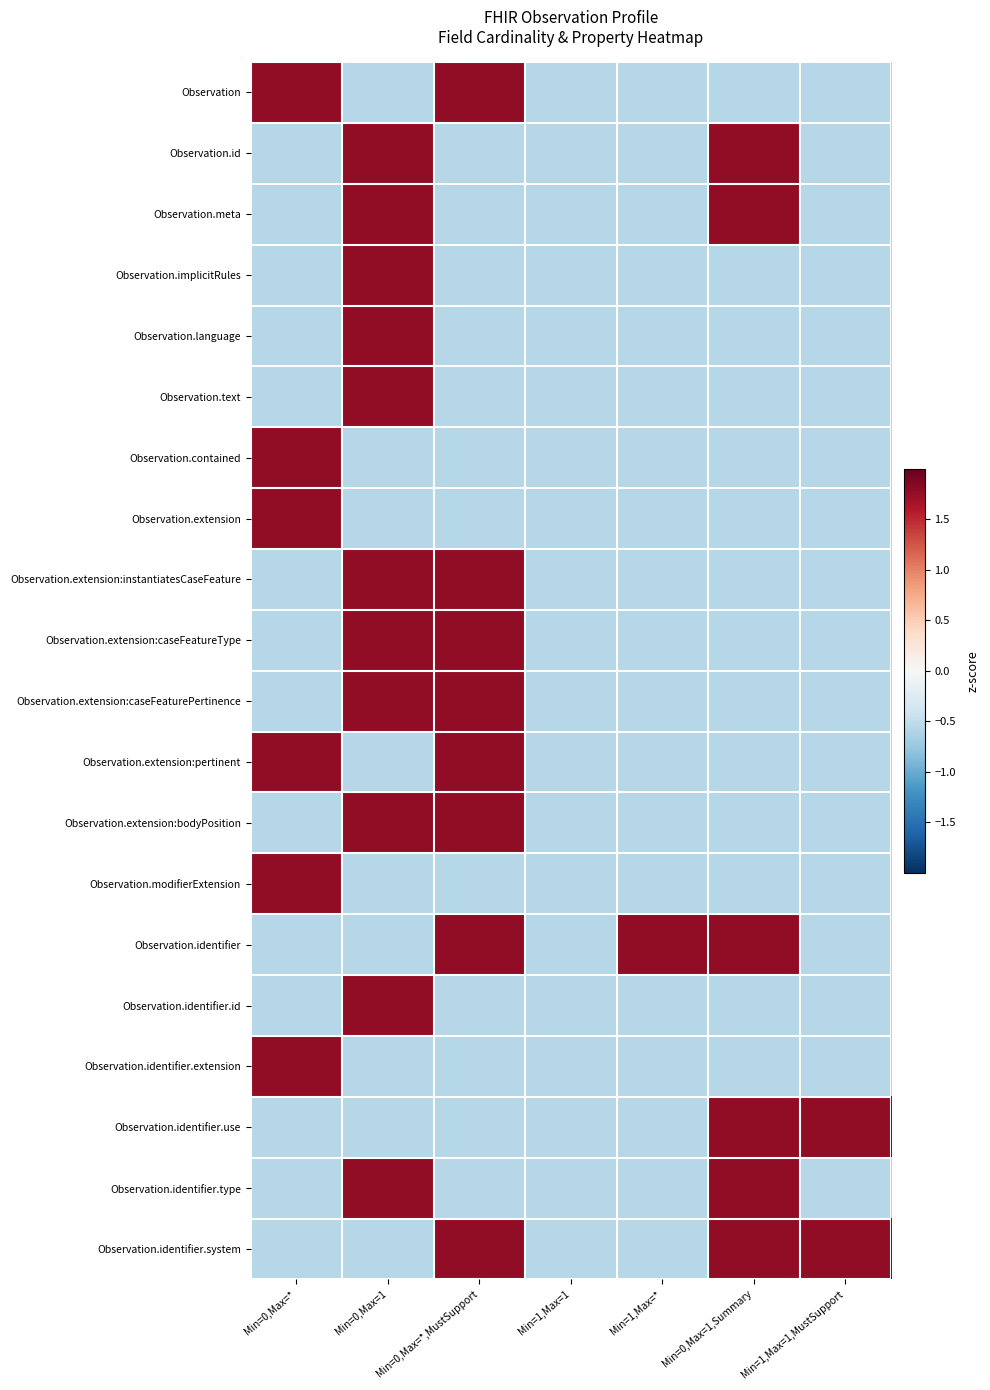

Which series has the widest spread of values?

Observation